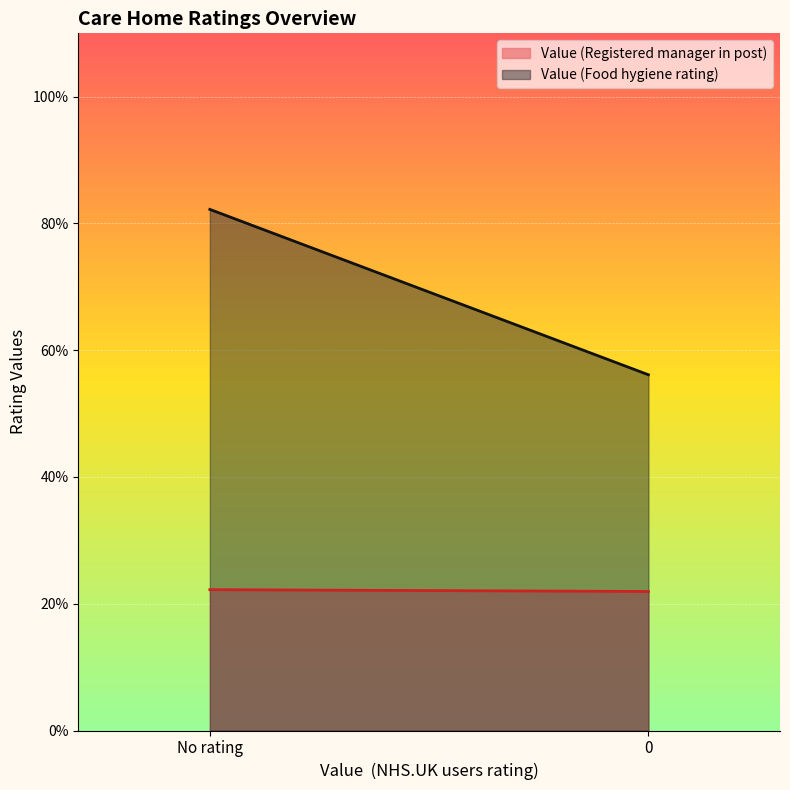

What are all the series names shown in the legend?

Value (Registered manager in post), Value (Food hygiene rating)